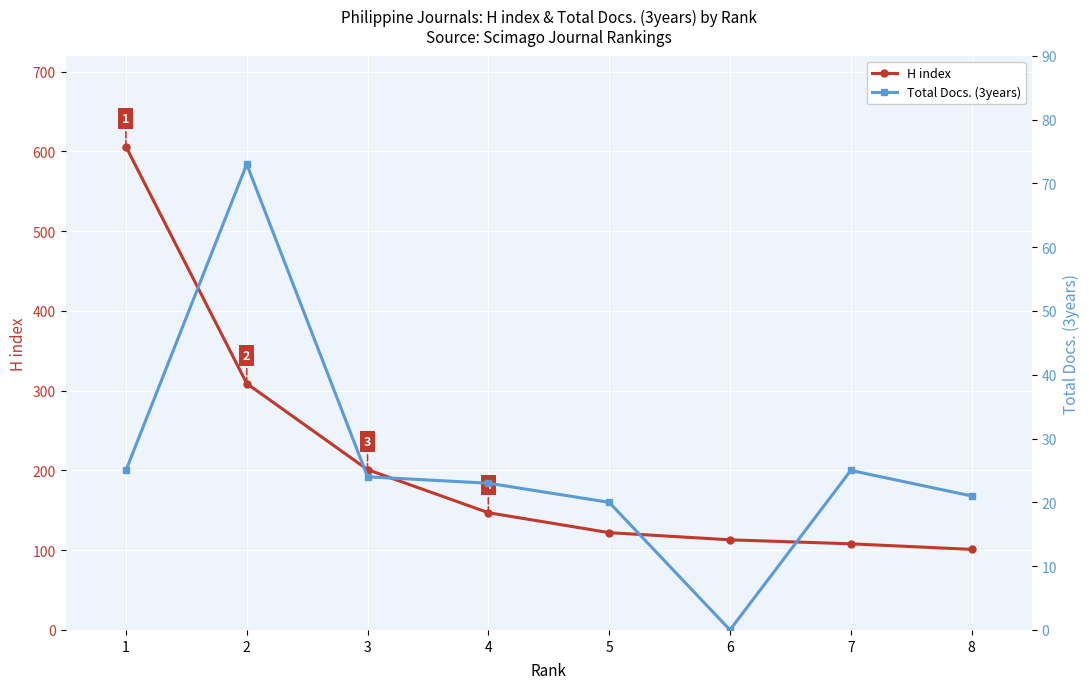

Where does the Total Docs. (3years) series first go above 24?

1